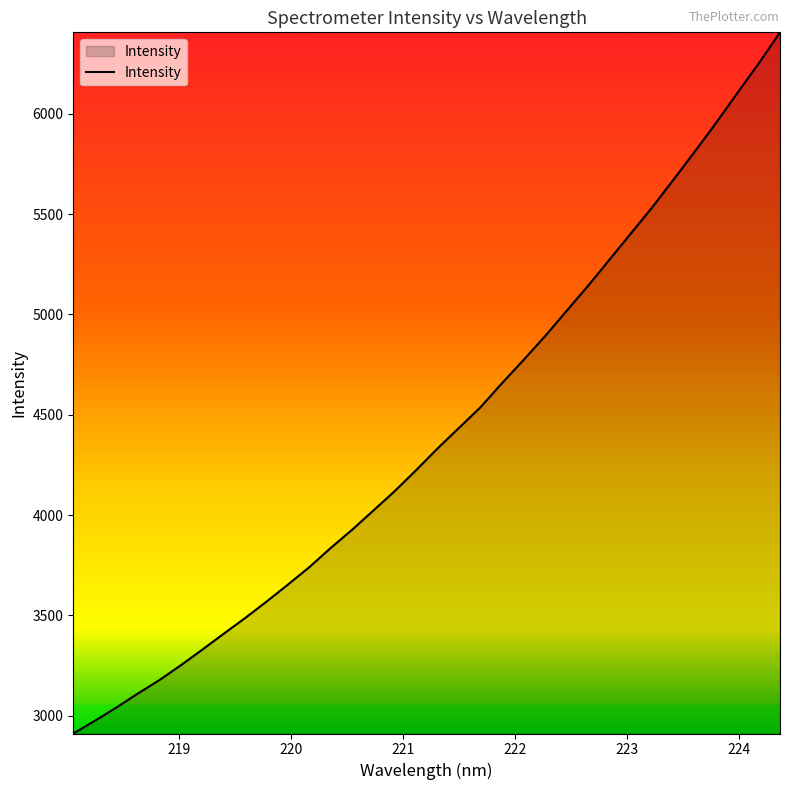

What is the minimum value shown in the chart?

2911.4